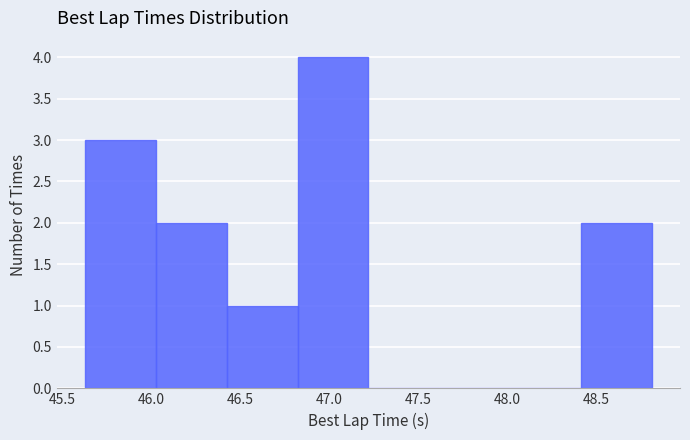

Reading left to right, transcribe this chart: for each bar, give the range it covers on the x-axis and its height. Neither the bar edges nor the heights are printed on the chart, so give them approximately, as read against the axes.

45.65 to 46.05: 3
46.05 to 46.40: 2
46.40 to 46.80: 1
46.80 to 47.20: 4
47.20 to 47.60: 0
47.60 to 48.00: 0
48.00 to 48.40: 0
48.40 to 48.80: 2